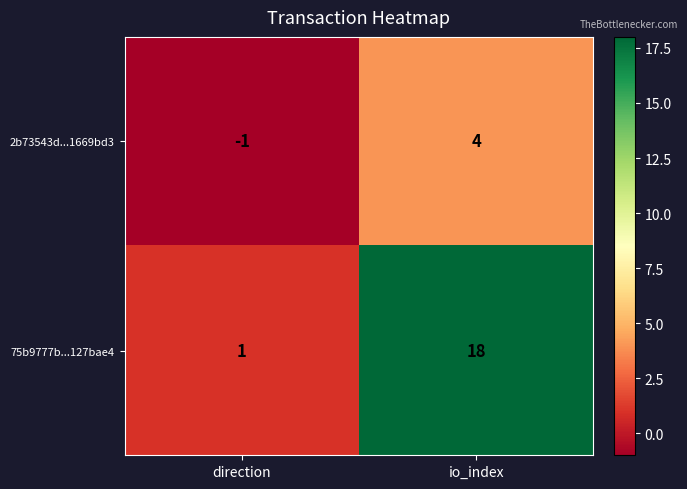

Rank the series by their average value, from highest to lowest.

75b9777b...127bae4, 2b73543d...1669bd3